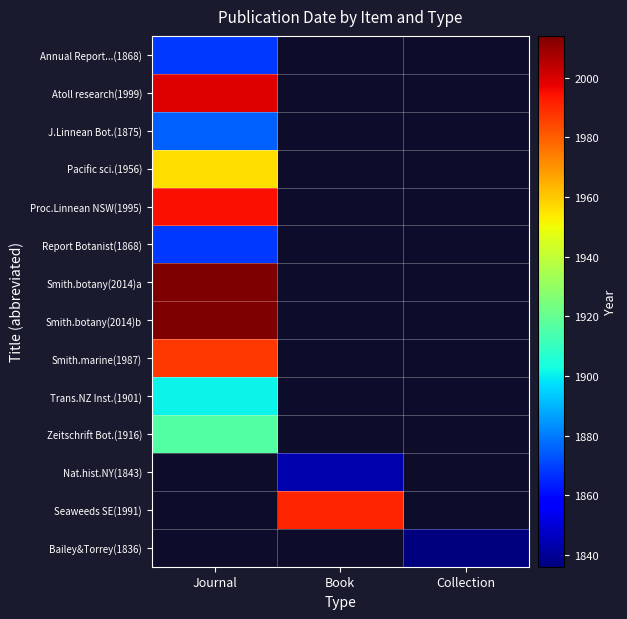

What is the maximum value for Smith.botany(2014)a?

2014.0